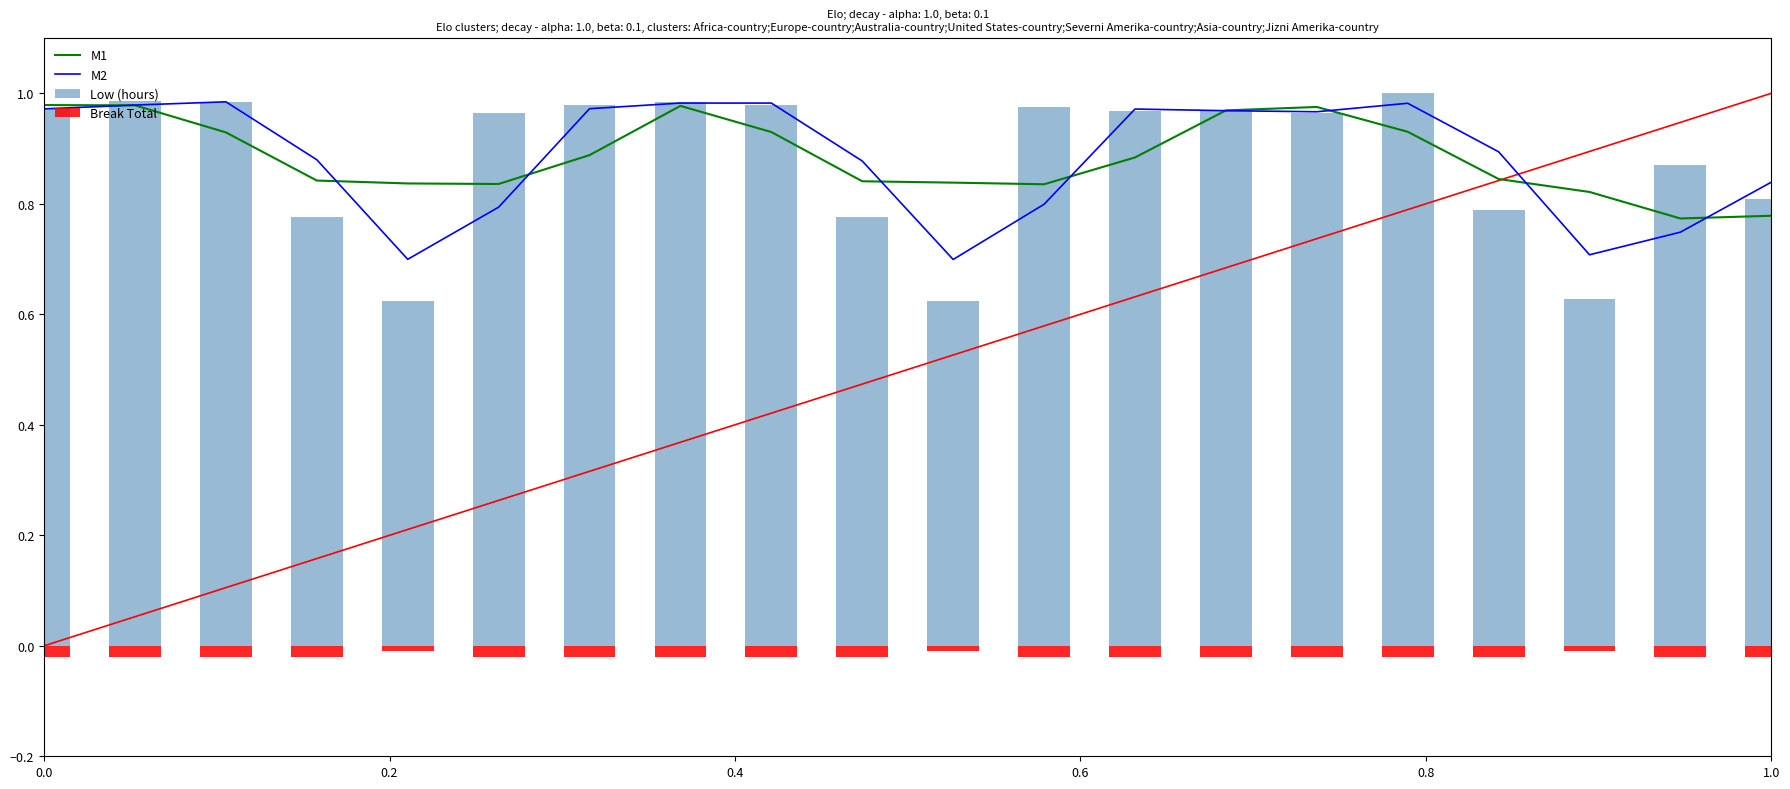

True or false: M1 has a value of 1.6 at 0.0.

False